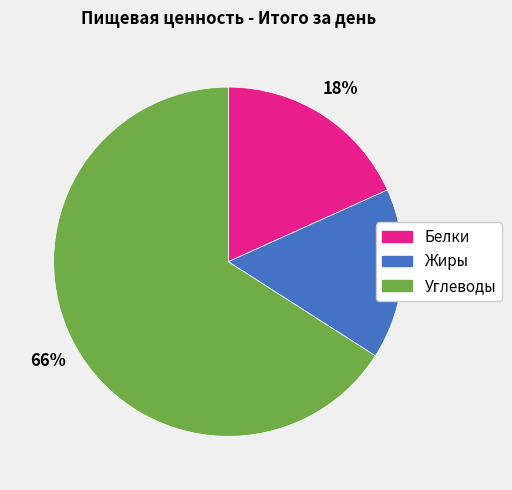

To the nearest percent, what portion does Белки represent?

18%